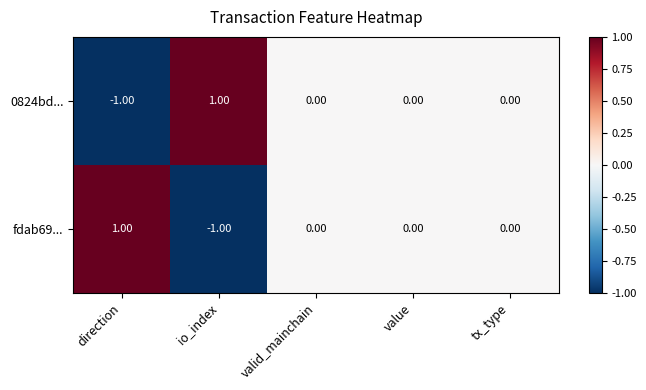

At which label does 0824bd... first exceed 0?

io_index